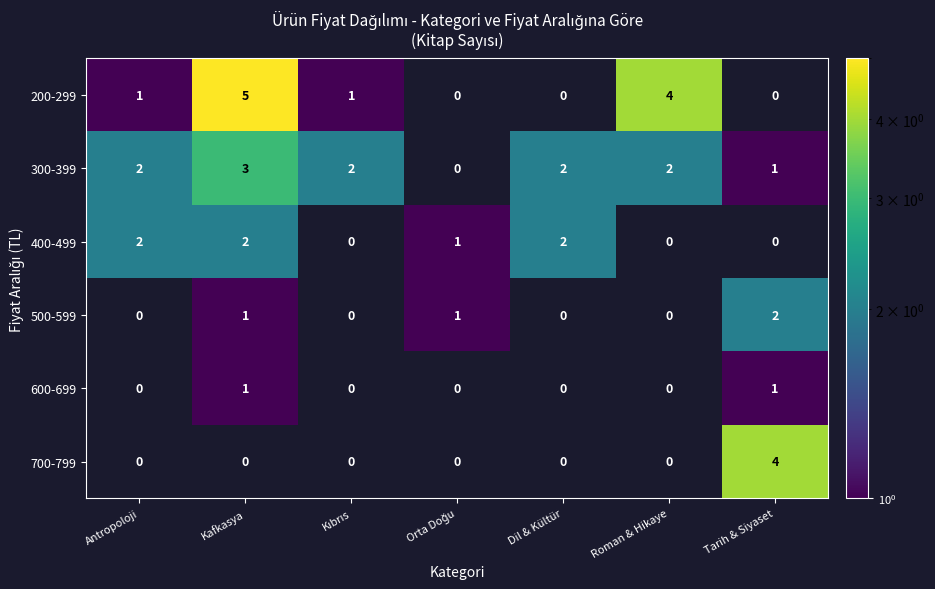

The 200-299 series shows 4 at Roman & Hikaye. True or false?

True